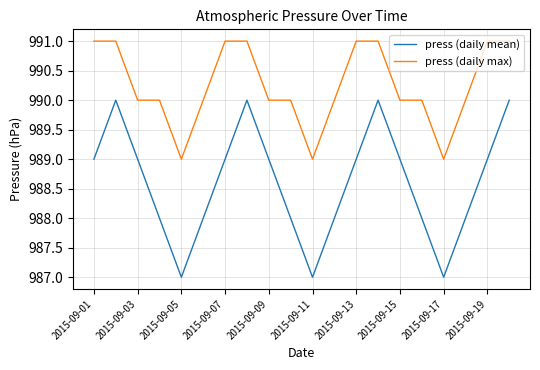

What is the smallest value displayed?

987